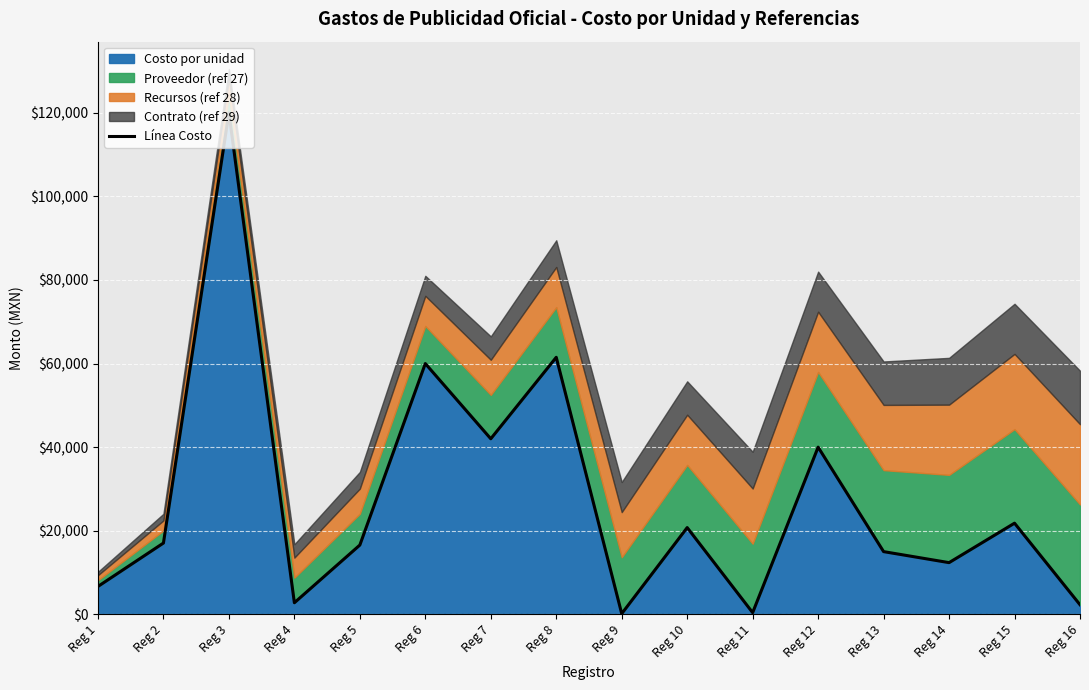

How many categories are shown in the chart?

16